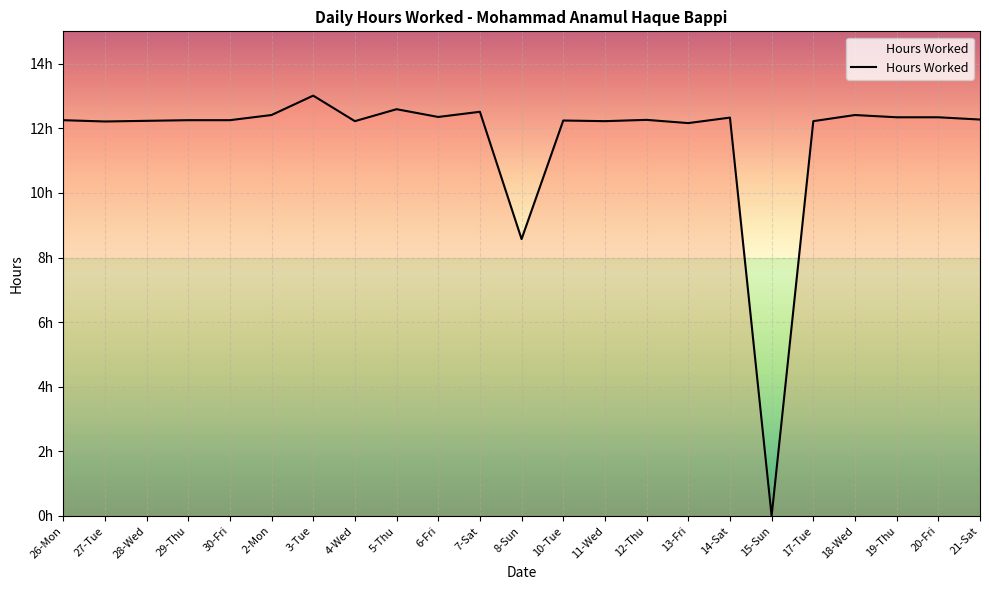

What is the sum of all values?

267.6